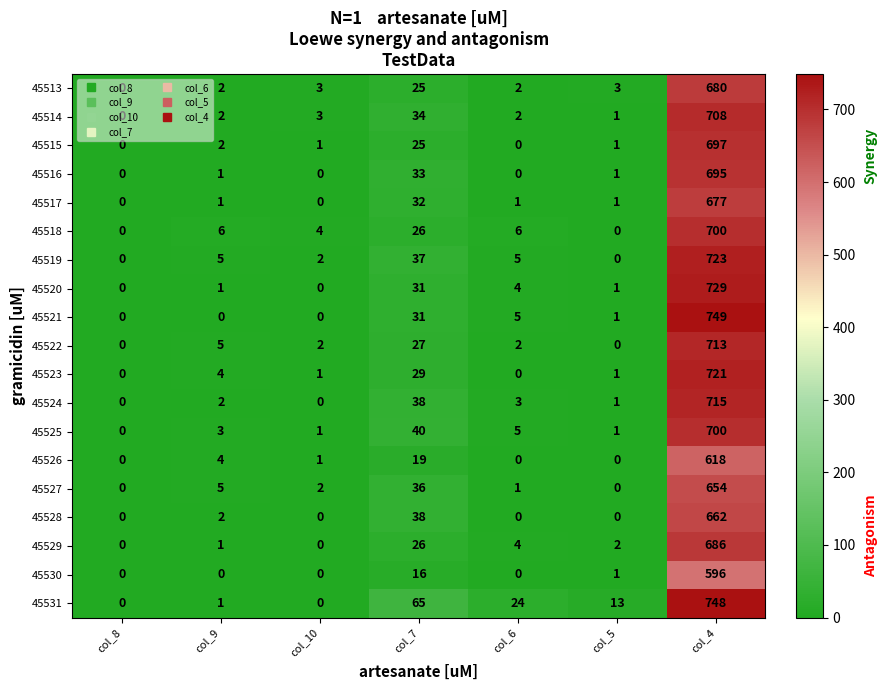

Between col_5 and col_4, which series saw the biggest shift?

45521